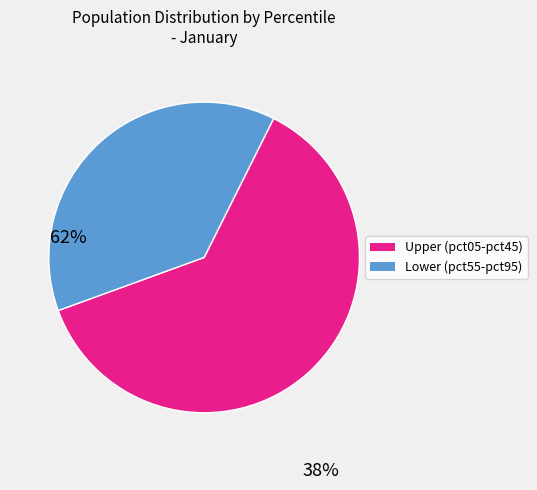

Is there a majority slice in this chart?

Yes